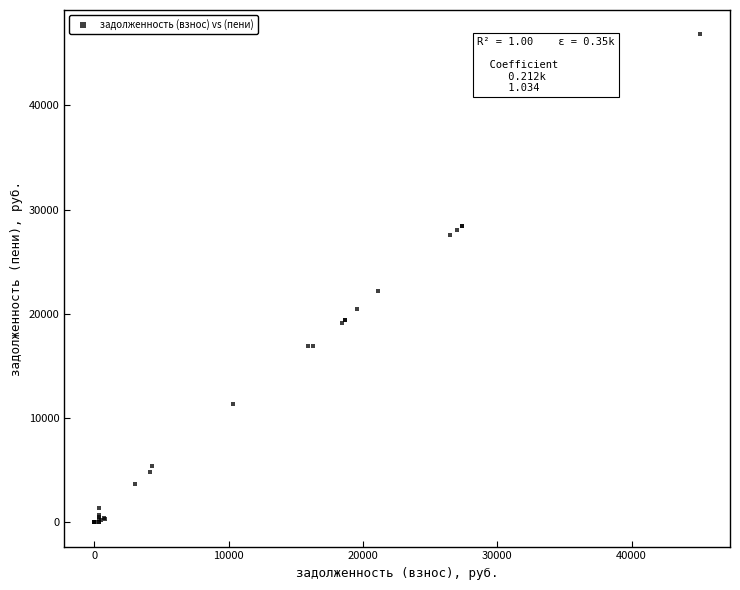

What Y value in the scatter plot is closest to 23409?

22164.3